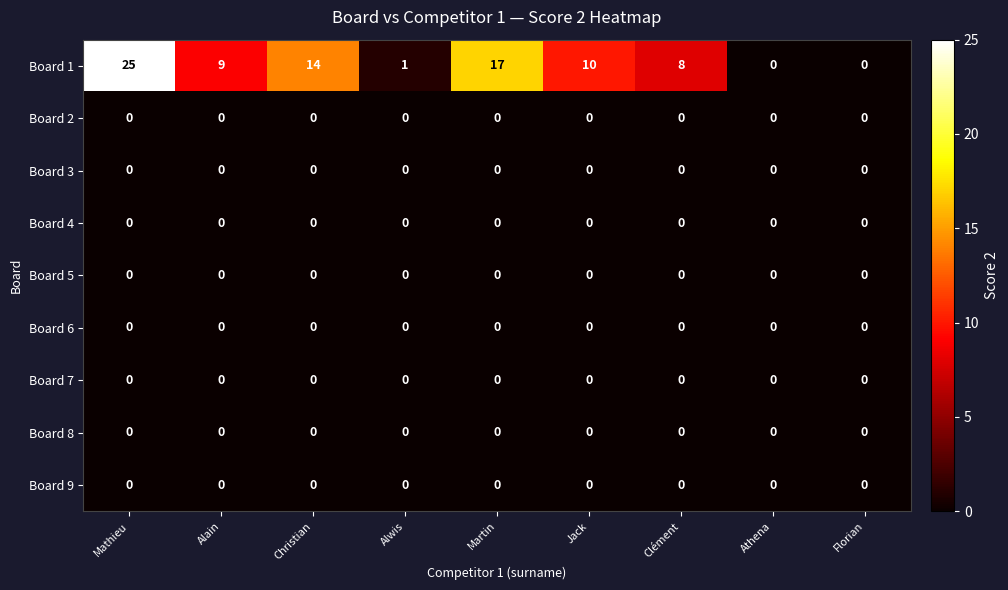

At how many categories does at least one series exceed 7?

6